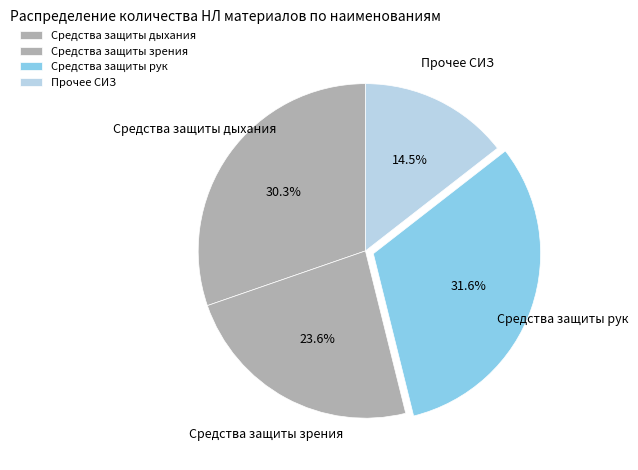

Is the sum of Средства защиты рук and Прочее СИЗ greater than half?

No